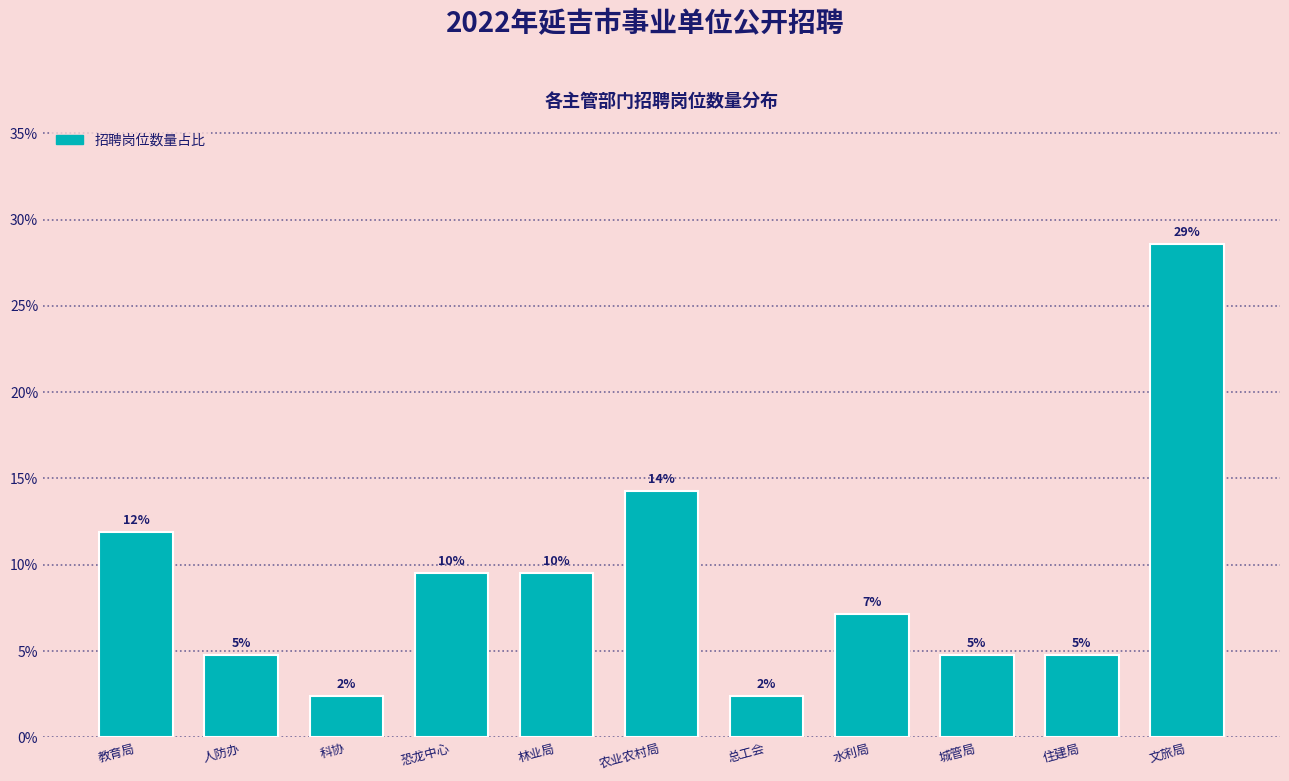

Are the bars horizontal?

No